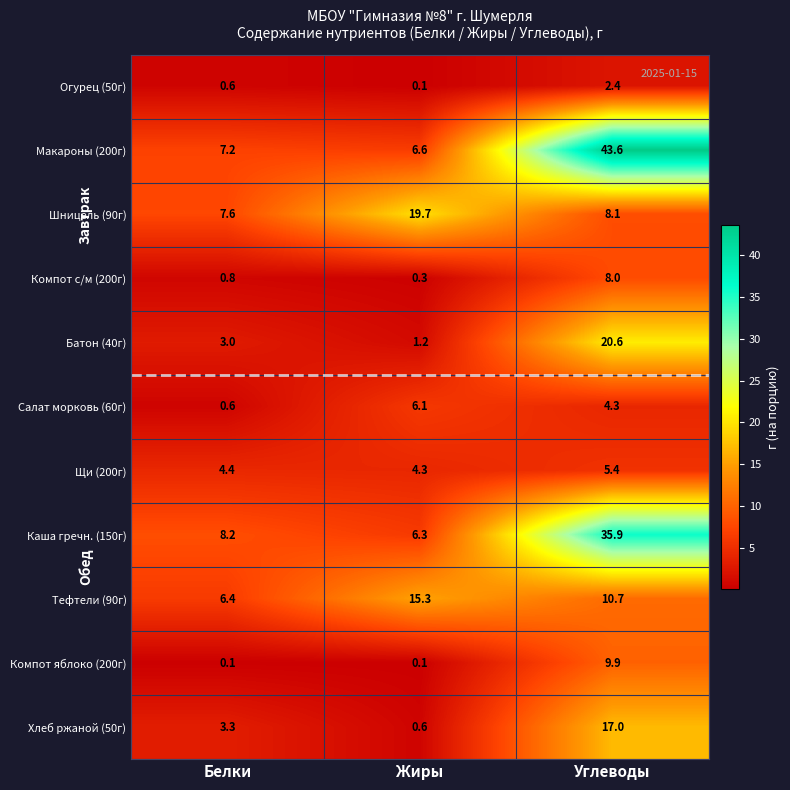

At how many categories does at least one series exceed 42?

1